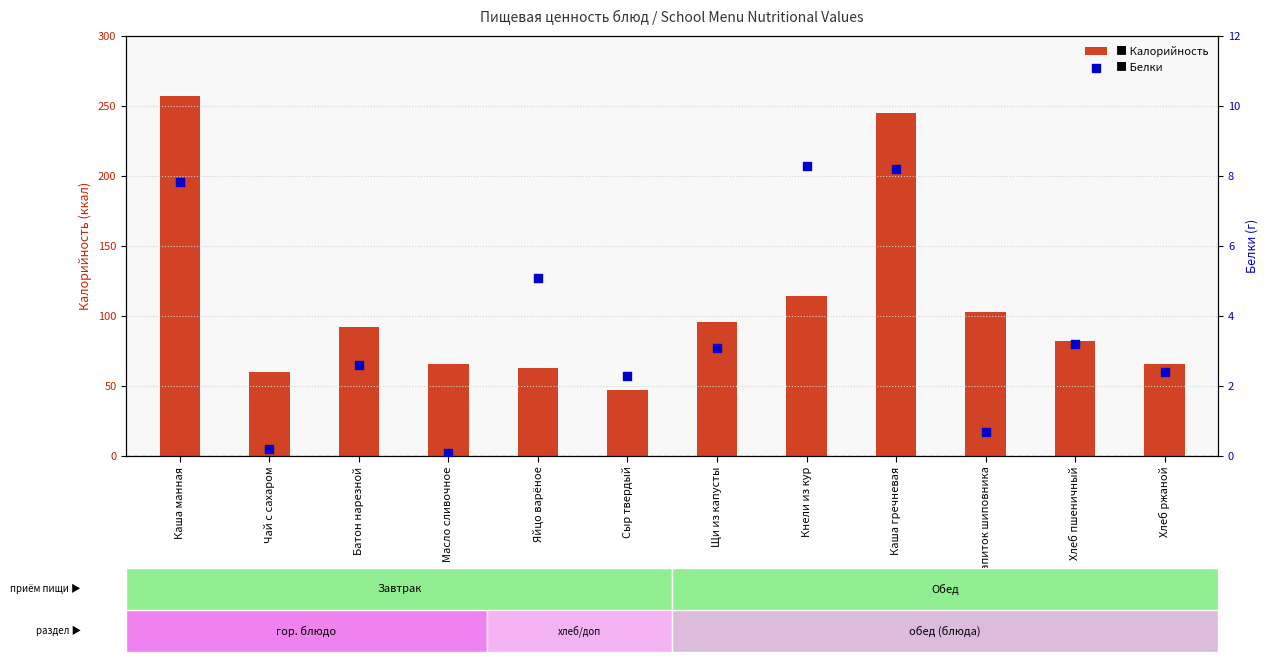

At which category is the sum across all series the highest?

Каша манная